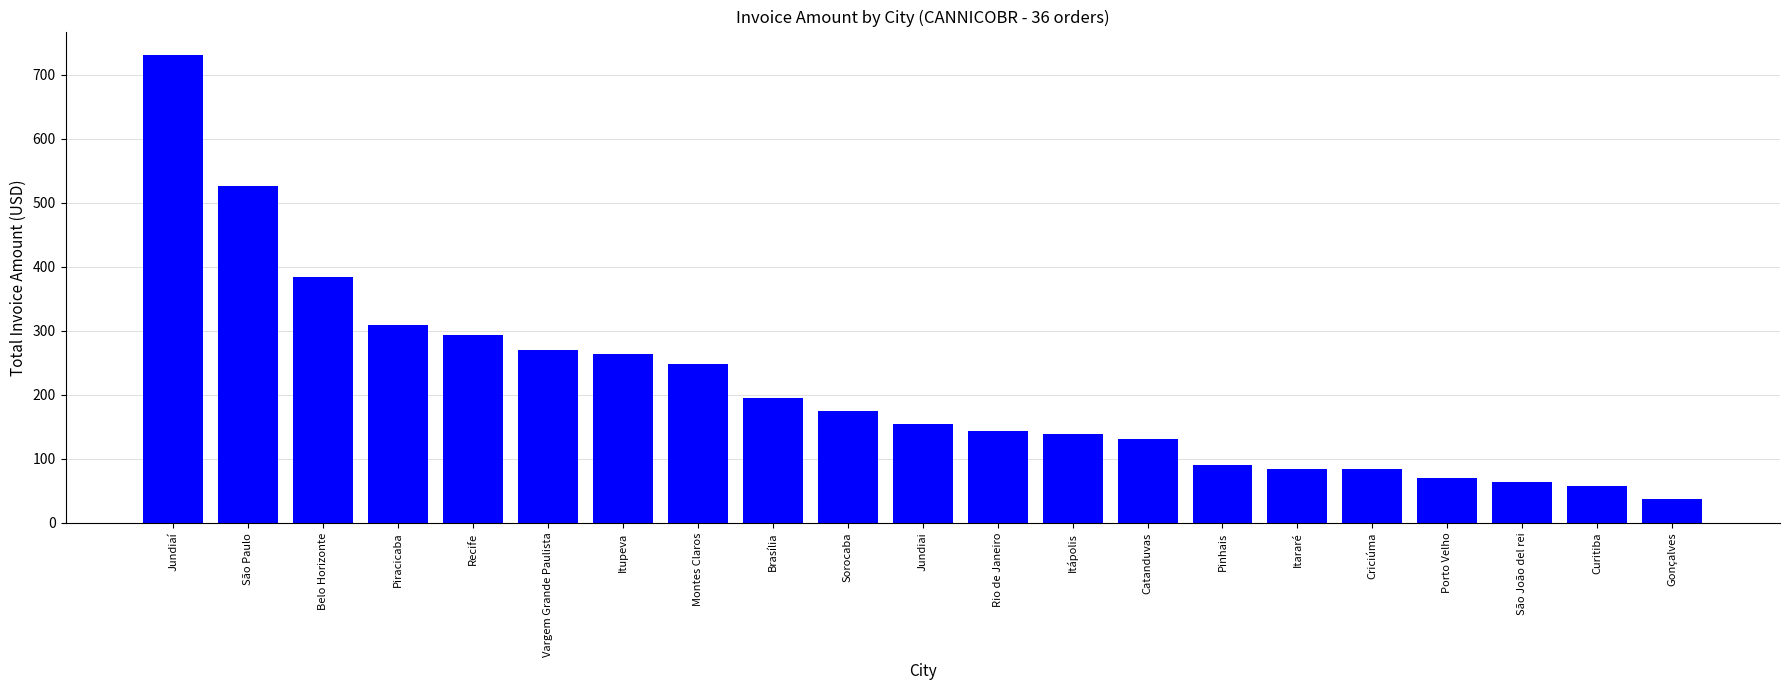

Which has a higher value, Curitiba or Porto Velho?

Porto Velho